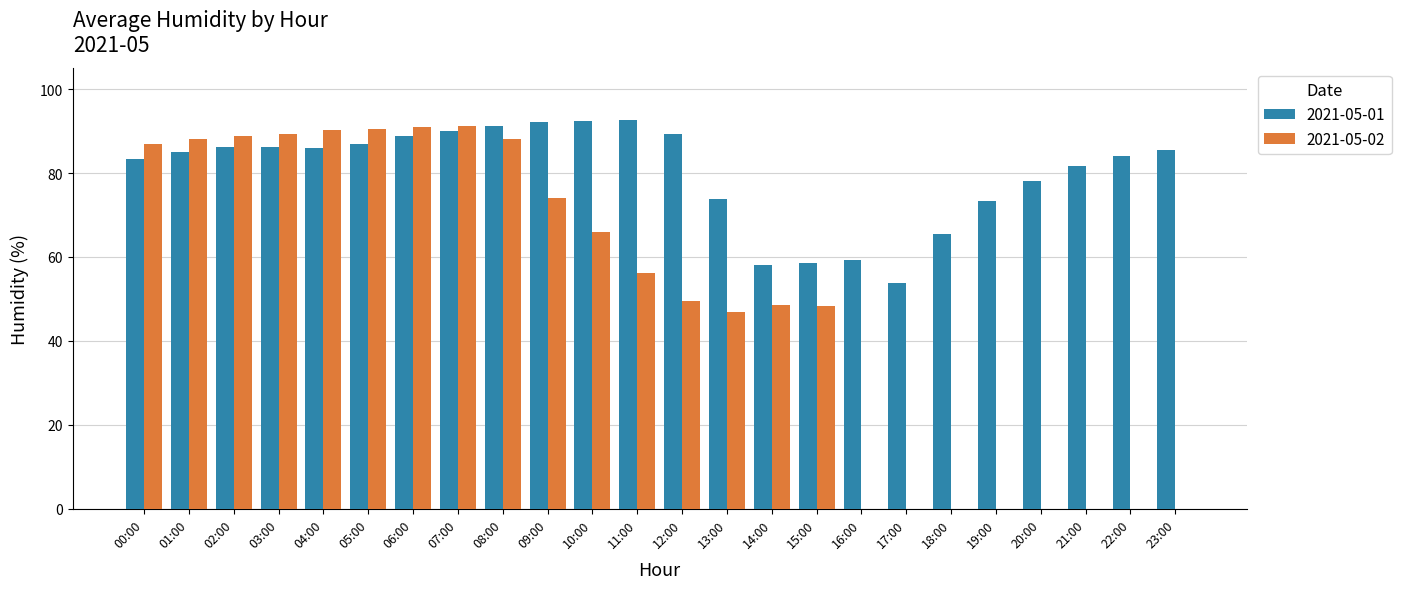

True or false: 2021-05-01 has a value of 15.8 at 13:00.

False